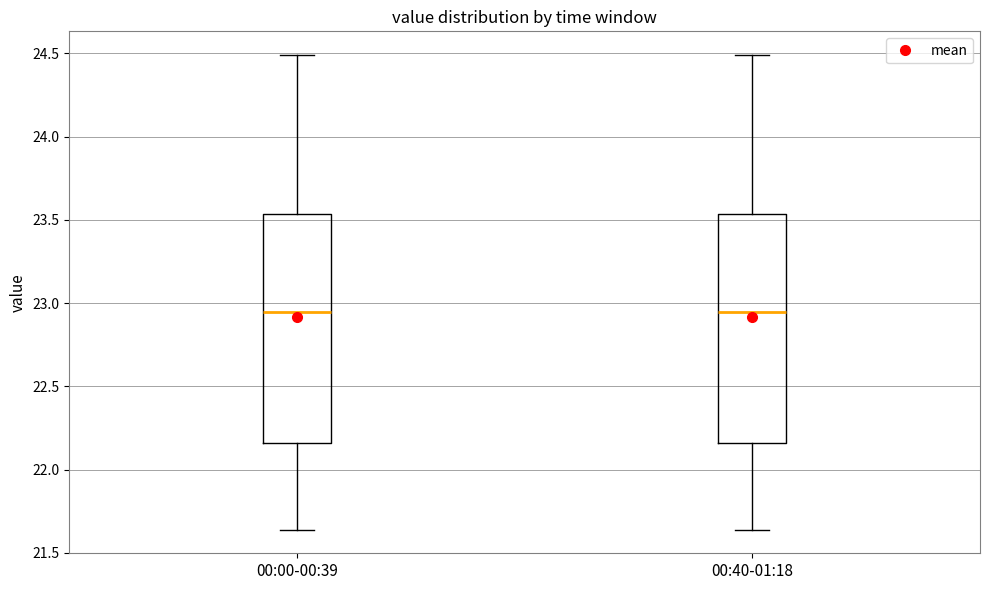

Reading left to right, read every box against the y-axis: the position of its median line, the range the box covers, and the ends of its whiskers. The values are not printed on the chart, so give them approximately, as read against the axis.

00:00-00:39: median 22.95, box 22.15 to 23.55, whiskers 21.65 to 24.50
00:40-01:18: median 22.95, box 22.15 to 23.55, whiskers 21.65 to 24.50